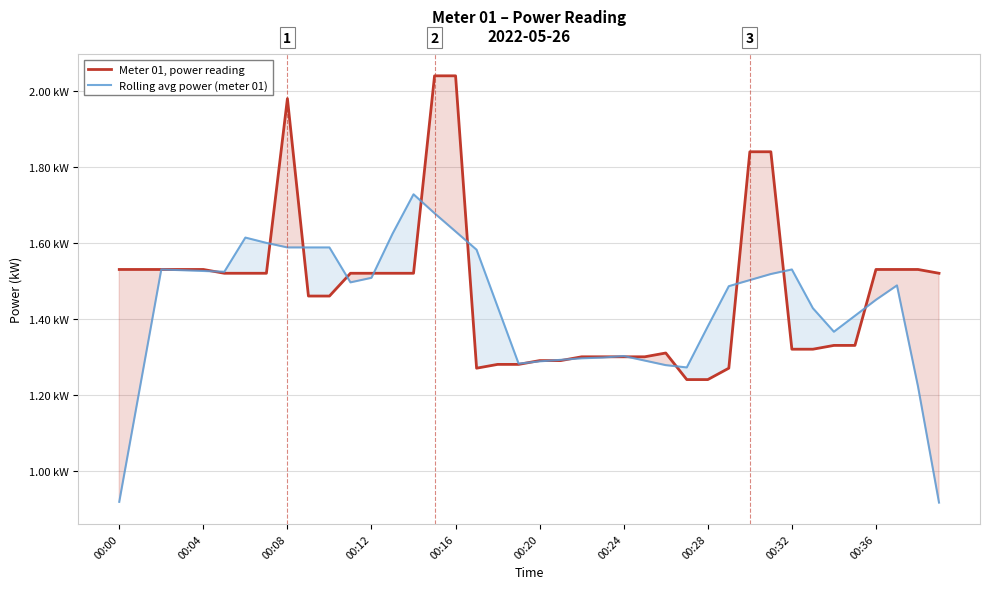

What is the average value of the Meter 01, power reading series?

1.5